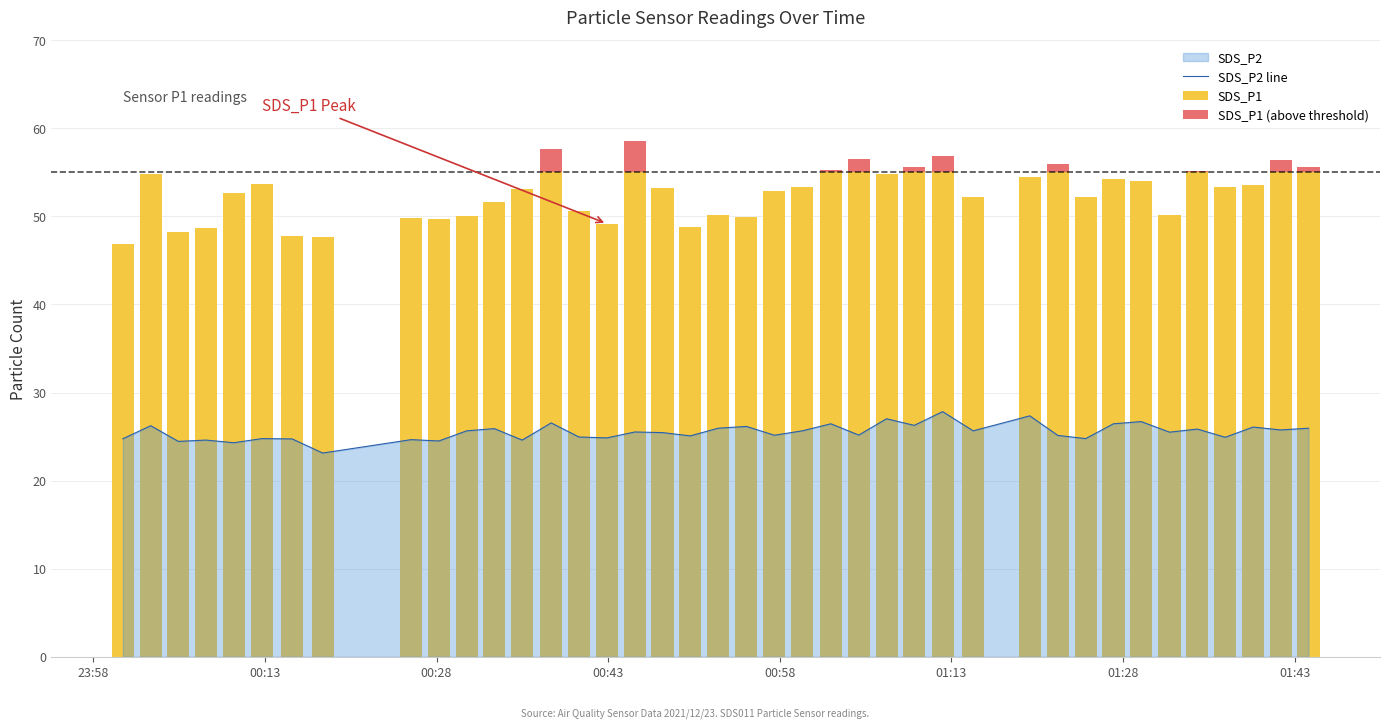

What is the highest value of the SDS_P2 line series?

27.8